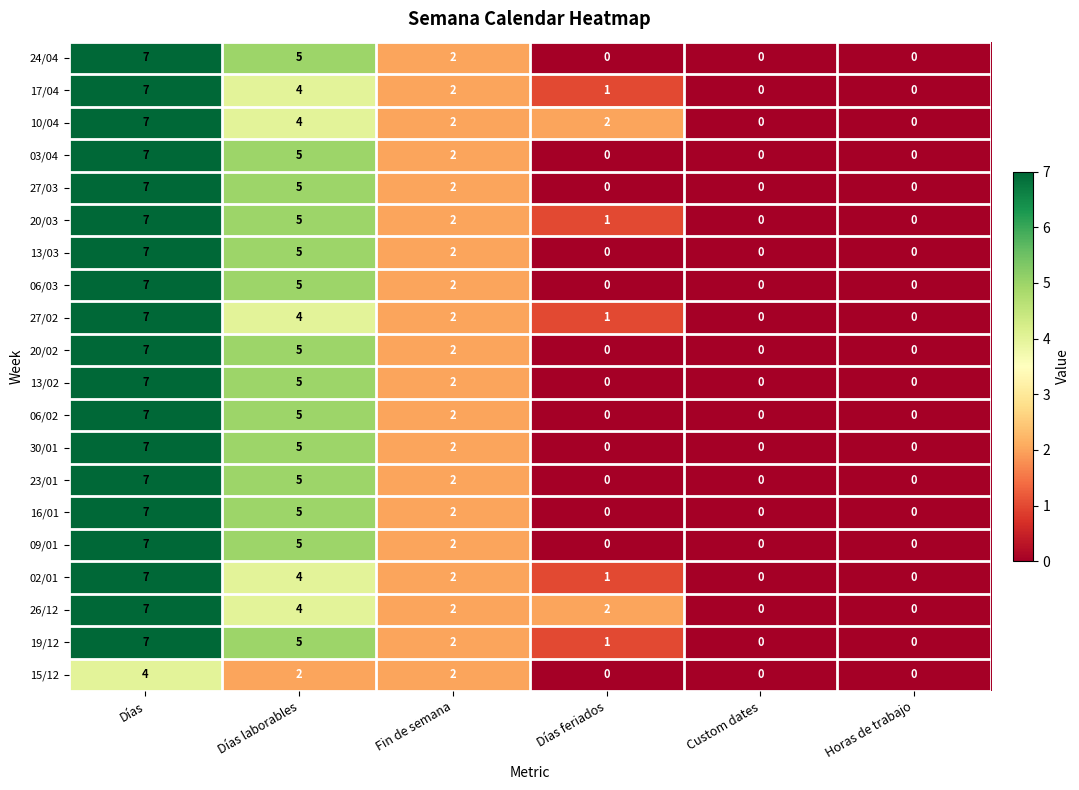

At which label is 19/12 closest to 3?

Fin de semana